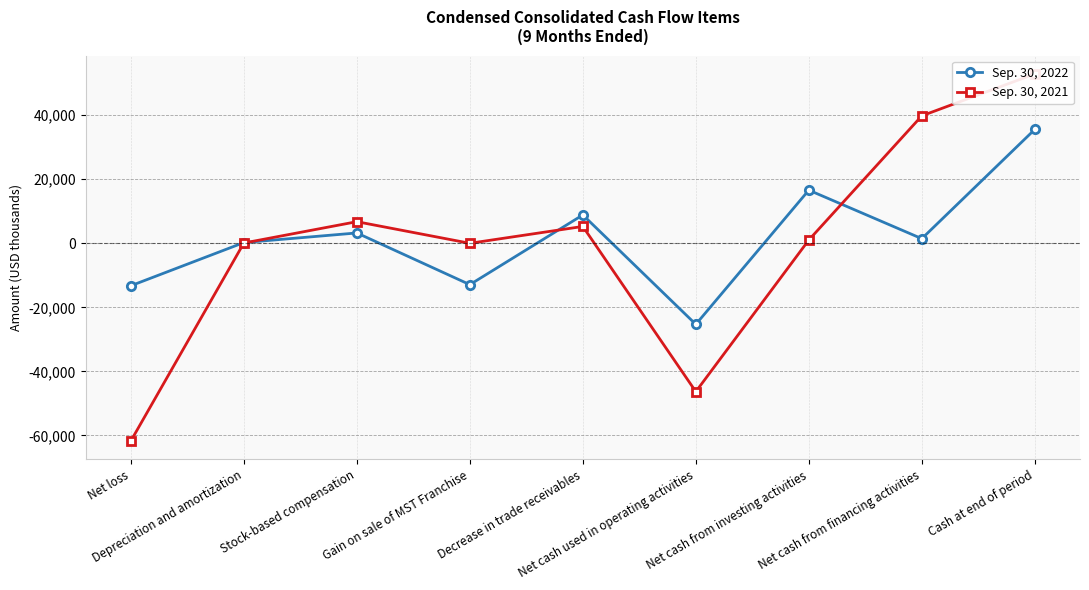

How many lines are shown in the chart?

2